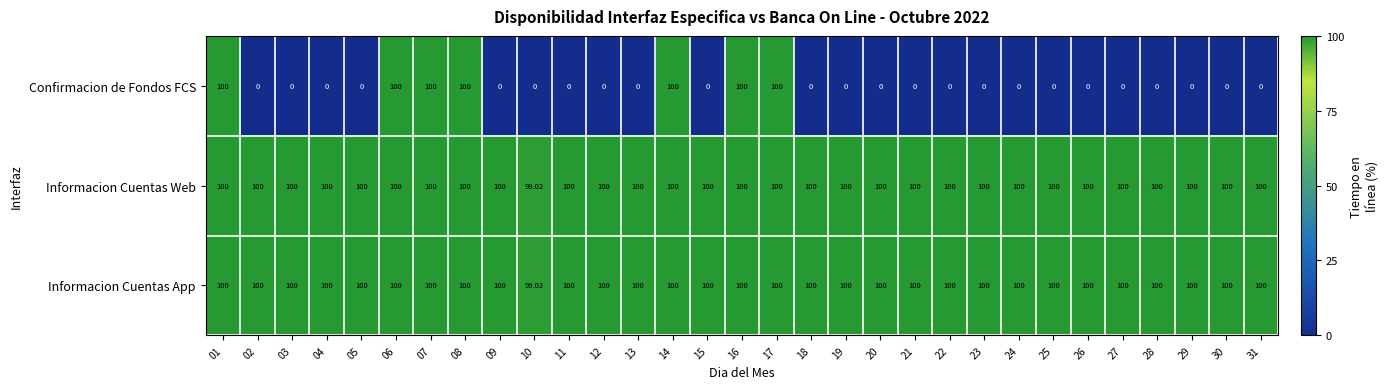

Between 05 and 08, which series saw the biggest shift?

Confirmacion de Fondos FCS